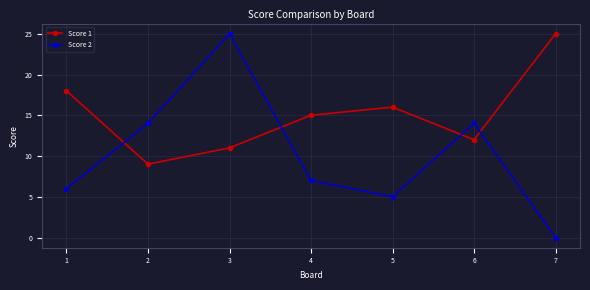

The value of Score 2 at 1 is 19. True or false?

False